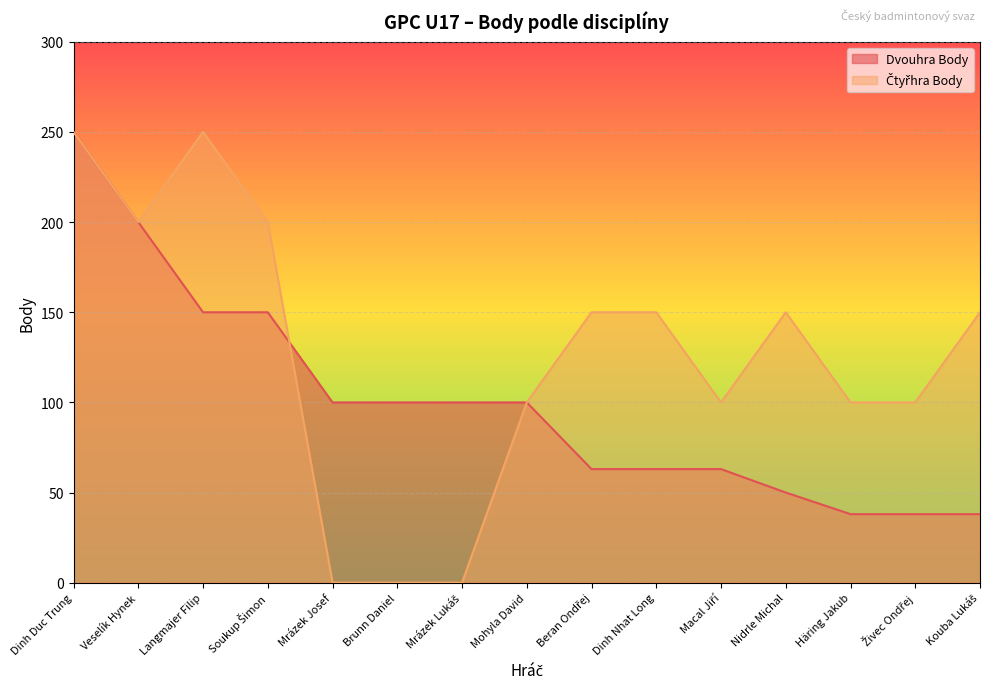

Which has a higher value, Veselík Hynek or Mrázek Josef?

Veselík Hynek